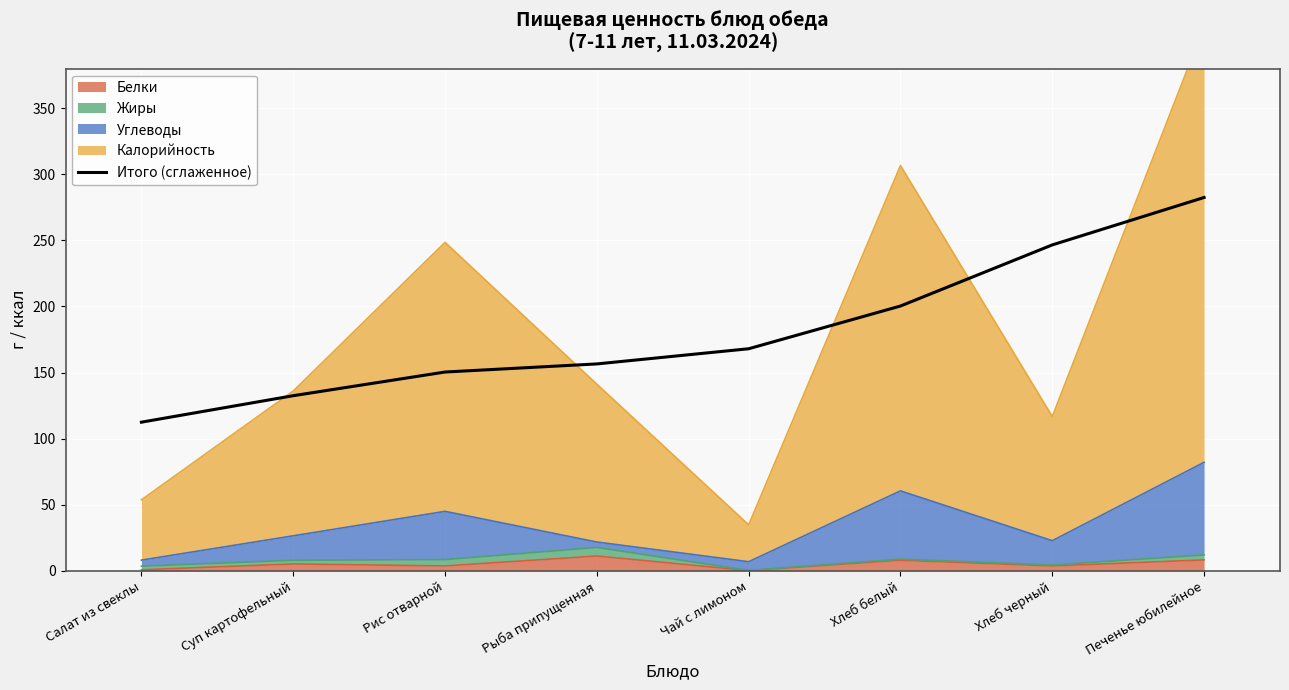

Reading left to right, transcribe all the data shown in this chart.

Салат из свеклы=112.5	Суп картофельный=132.5	Рис отварной=150.4	Рыба припущенная=156.5	Чай с лимоном=168.0	Хлеб белый=200.4	Хлеб черный=246.6	Печенье юбилейное=282.5